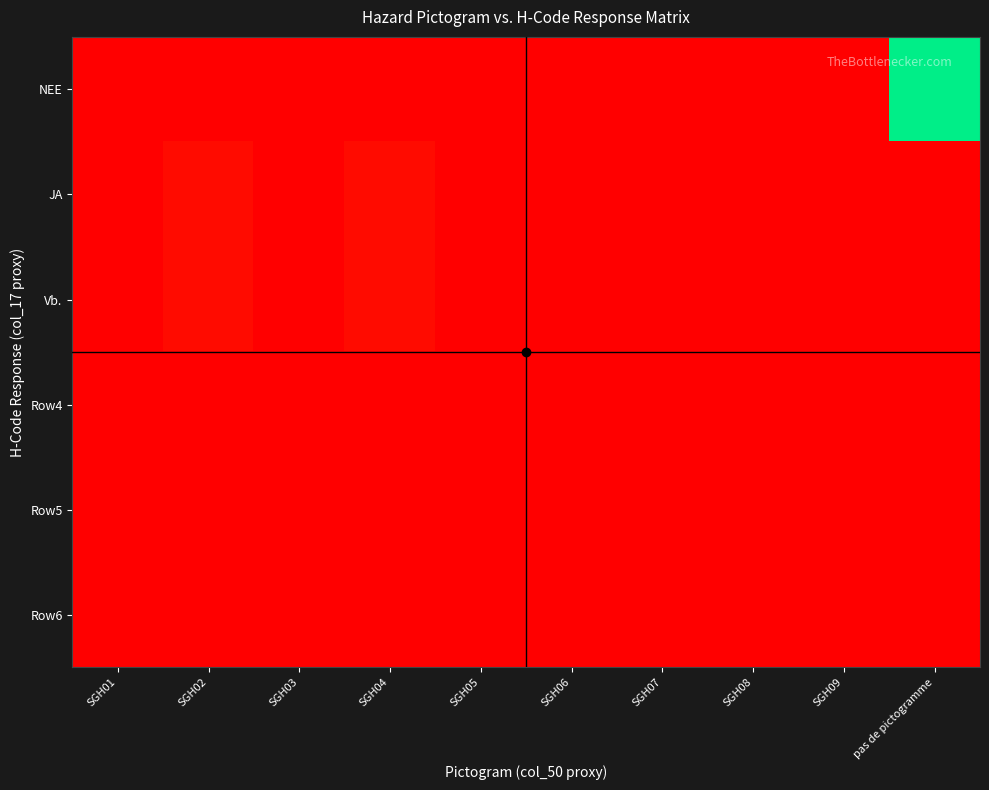

Reading right to left, what are all the values shown in this chart?

NEE: pas de pictogramme=36	SGH09=0	SGH08=0	SGH07=0	SGH06=0	SGH05=0	SGH04=0	SGH03=0	SGH02=0	SGH01=0
JA: pas de pictogramme=0	SGH09=0	SGH08=0	SGH07=0	SGH06=0	SGH05=0	SGH04=1	SGH03=0	SGH02=1	SGH01=0
Vb.: pas de pictogramme=0	SGH09=0	SGH08=0	SGH07=0	SGH06=0	SGH05=0	SGH04=1	SGH03=0	SGH02=1	SGH01=0
Row4: pas de pictogramme=0	SGH09=0	SGH08=0	SGH07=0	SGH06=0	SGH05=0	SGH04=0	SGH03=0	SGH02=0	SGH01=0
Row5: pas de pictogramme=0	SGH09=0	SGH08=0	SGH07=0	SGH06=0	SGH05=0	SGH04=0	SGH03=0	SGH02=0	SGH01=0
Row6: pas de pictogramme=0	SGH09=0	SGH08=0	SGH07=0	SGH06=0	SGH05=0	SGH04=0	SGH03=0	SGH02=0	SGH01=0